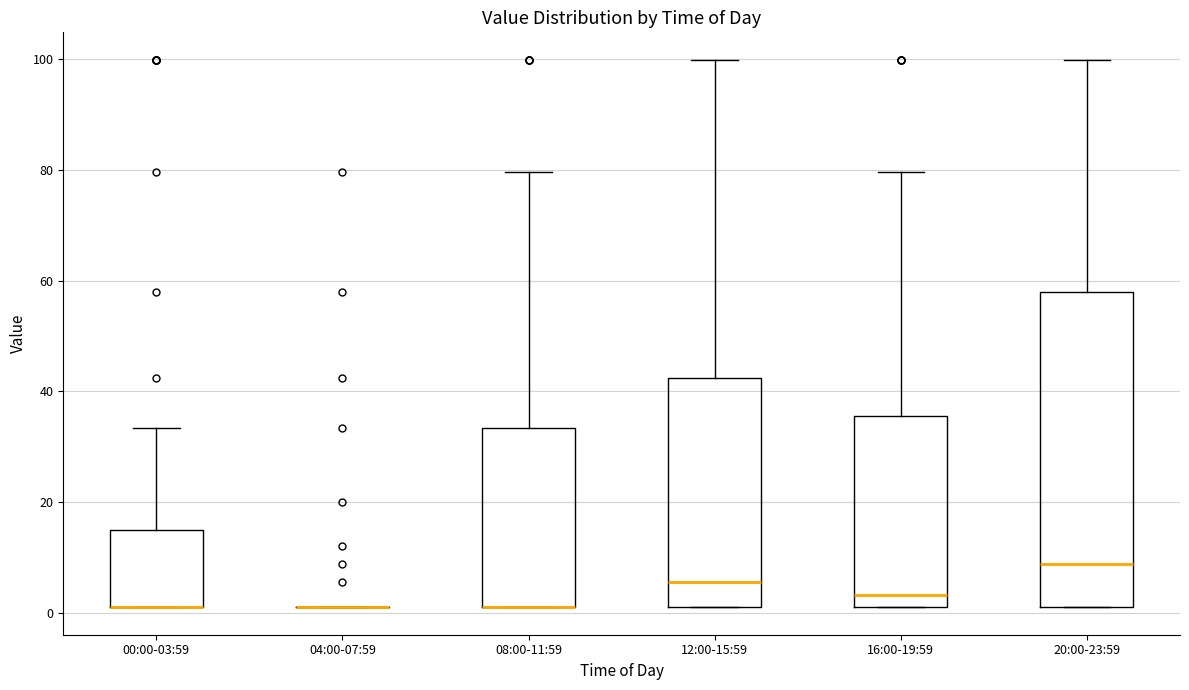

Reading left to right, read every box against the y-axis: the position of its median line, the range the box covers, and the ends of its whiskers. The values are not printed on the chart, so give them approximately, as read against the axis.

00:00-03:59: median 2 (drawn on the box's lower edge), box 2 to 14, whiskers 2 to 34
04:00-07:59: box collapsed to a line at 2, whiskers 2 to 2
08:00-11:59: median 2 (drawn on the box's lower edge), box 2 to 34, whiskers 2 to 80
12:00-15:59: median 6, box 2 to 42, whiskers 2 to 100
16:00-19:59: median 4, box 2 to 36, whiskers 2 to 80
20:00-23:59: median 8, box 2 to 58, whiskers 2 to 100